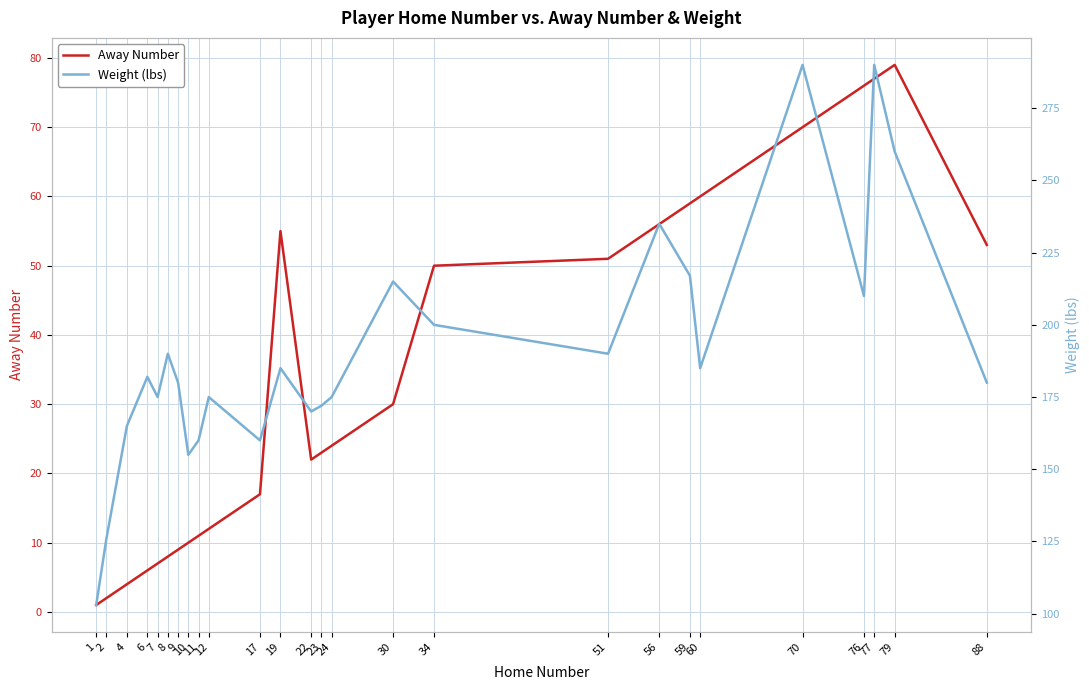

At which label is Weight (lbs) closest to 196?

34